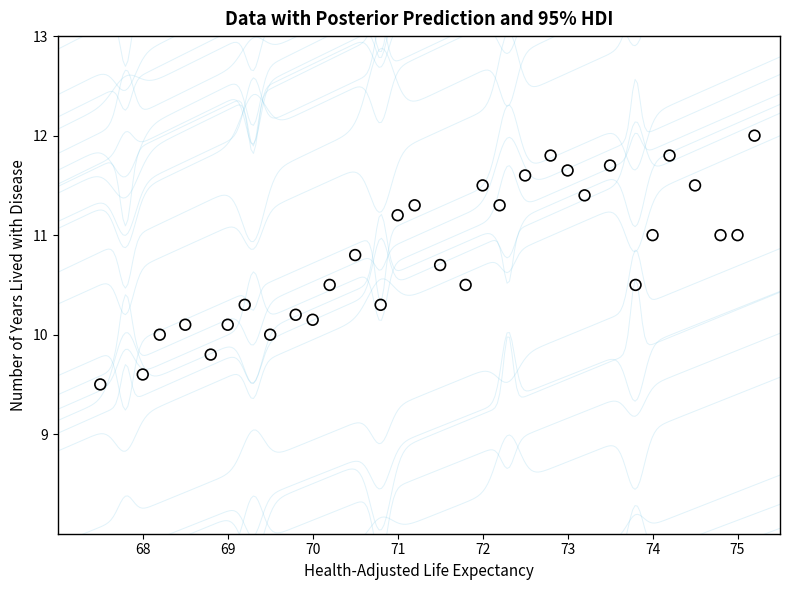

What is the range of Y values (max minus min)?

2.5